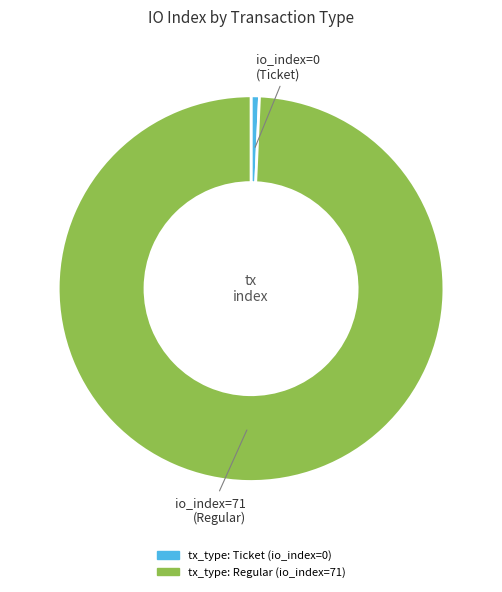

Is the sum of tx_type: Ticket (io_index=0) and tx_type: Regular (io_index=71) greater than half?

Yes